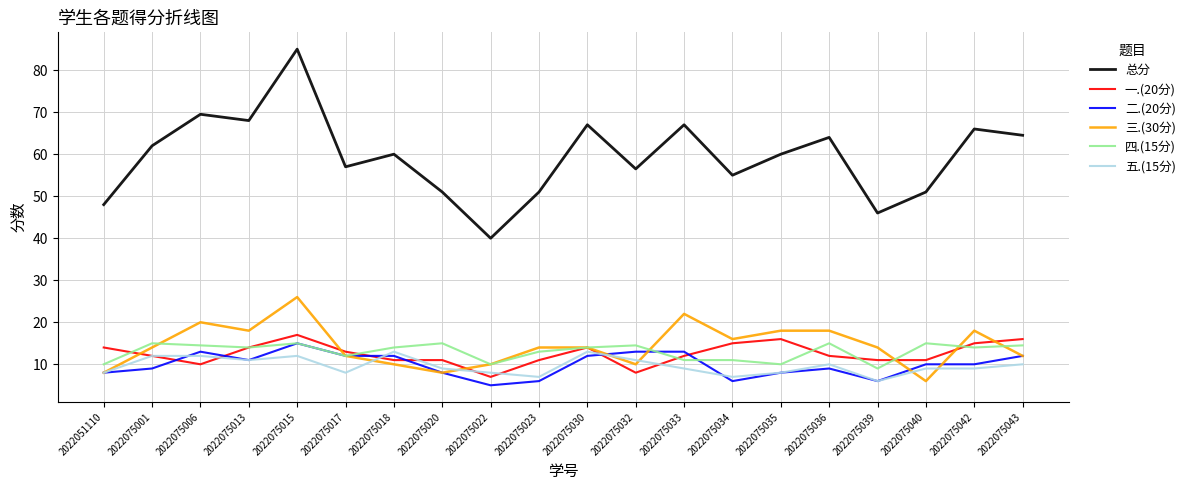

What is the spread (max minus min) of values at 2022075039?

40.0